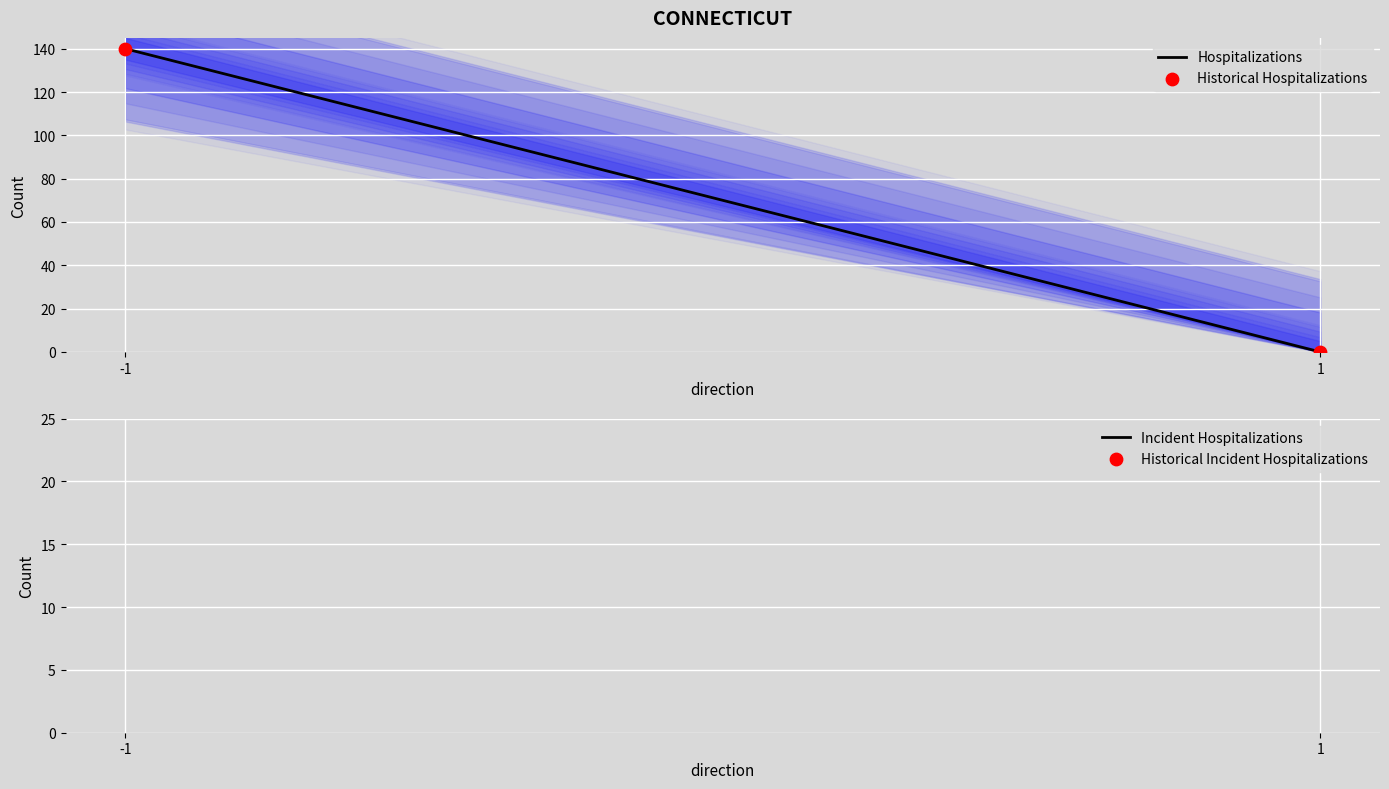

Which series has the largest Y range (max minus min)?

Hospitalizations